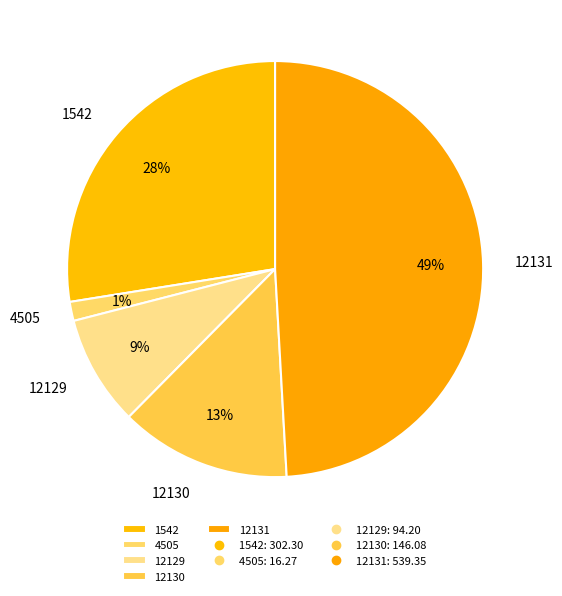

What is the smallest slice in the pie chart?

4505